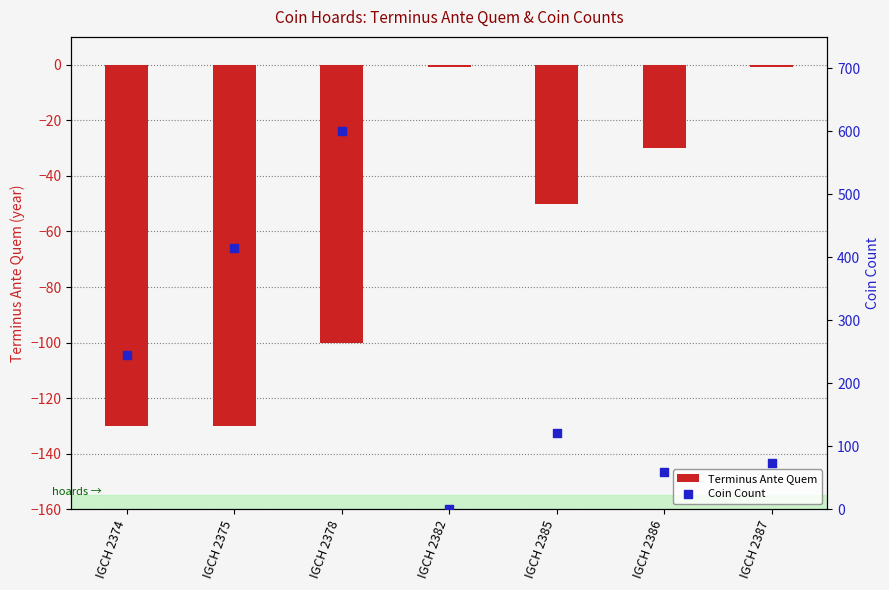

Which series has the largest total across all categories?

Coin Count